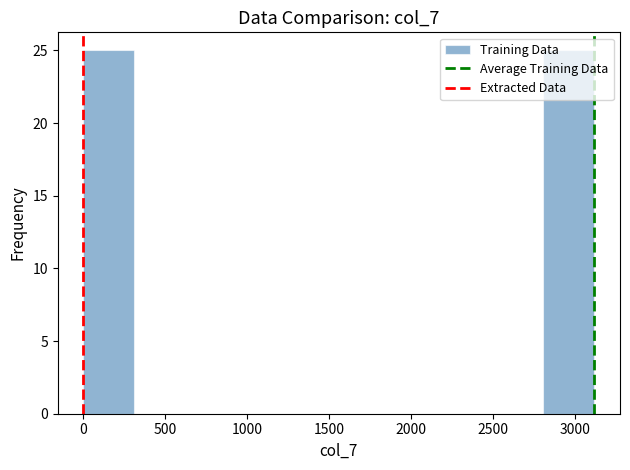

How tall is the bar that spans 2800 to 3100 on the x-axis? Neither the bar edges nor the heights are printed on the chart, so give them approximately, as read against the axes.

25